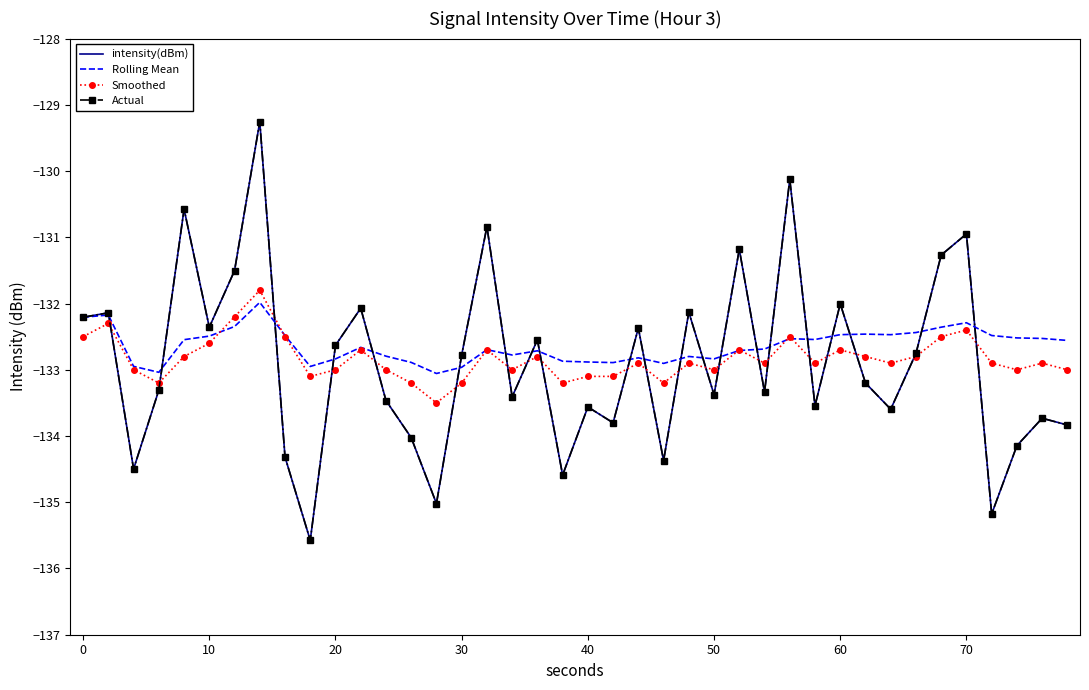

What are all the series names shown in the legend?

intensity(dBm), Rolling Mean, Smoothed, Actual